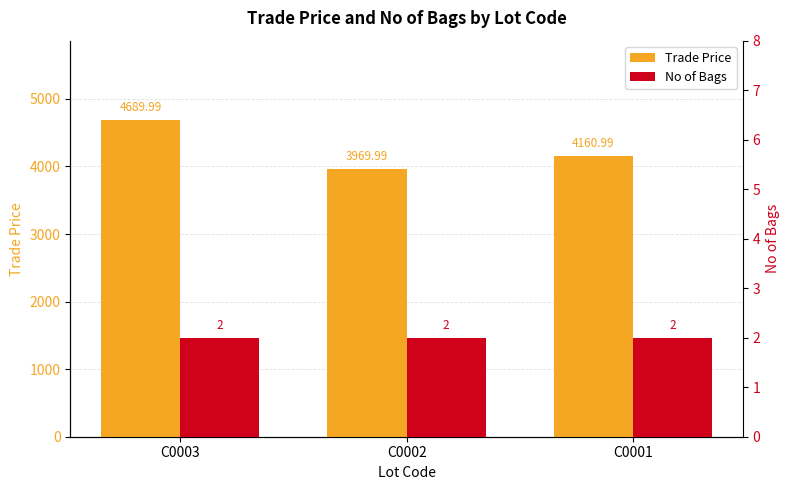

How many bars are there in each group?

2